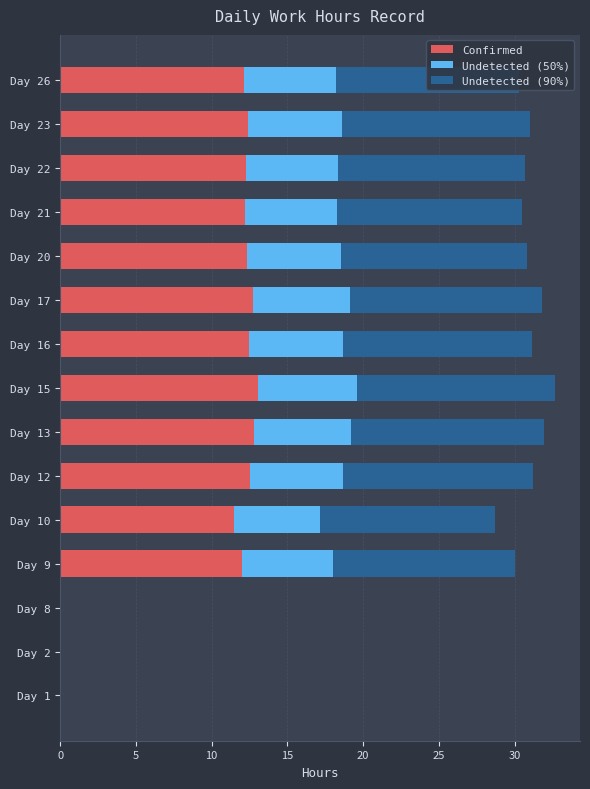

The Confirmed series shows 12.7 at Day 17. True or false?

True